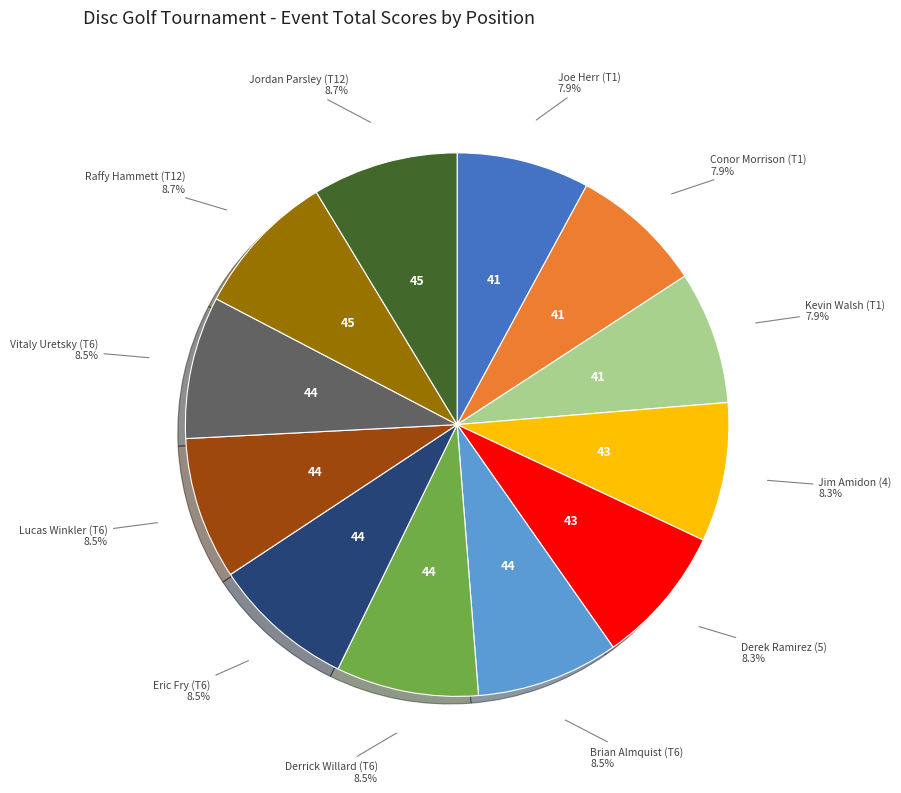

Is it true that Conor Morrison (T1) is 17% of the pie?

False